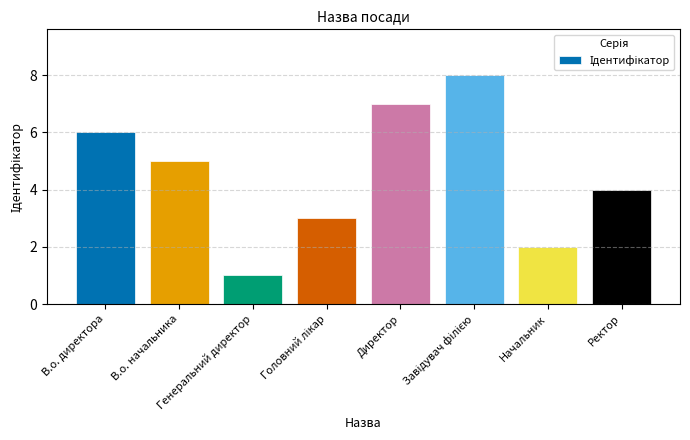

What is the value of the 6th bar from the left?

8